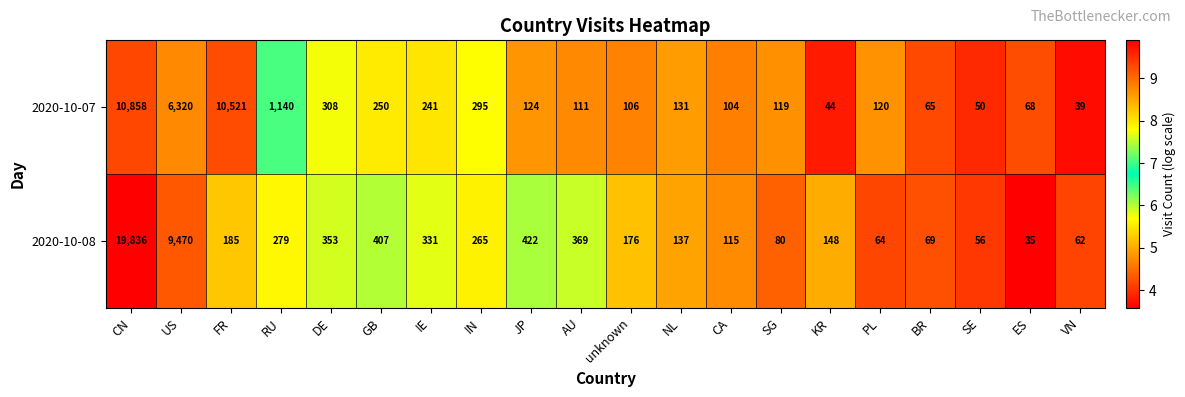

How many values in the 2020-10-08 series are below 185?

10